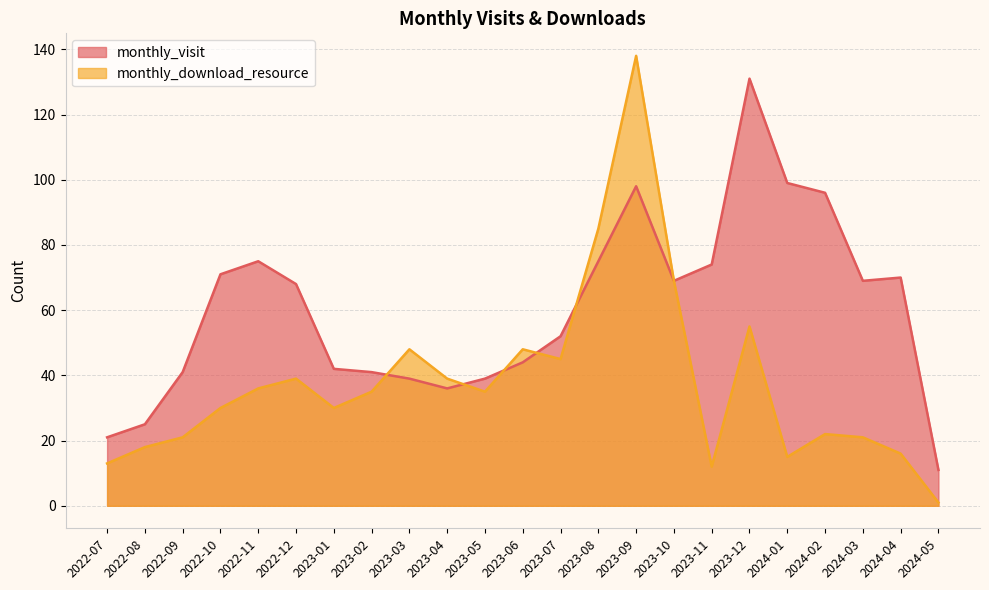

Does the chart display data point markers on the line(s)?

No